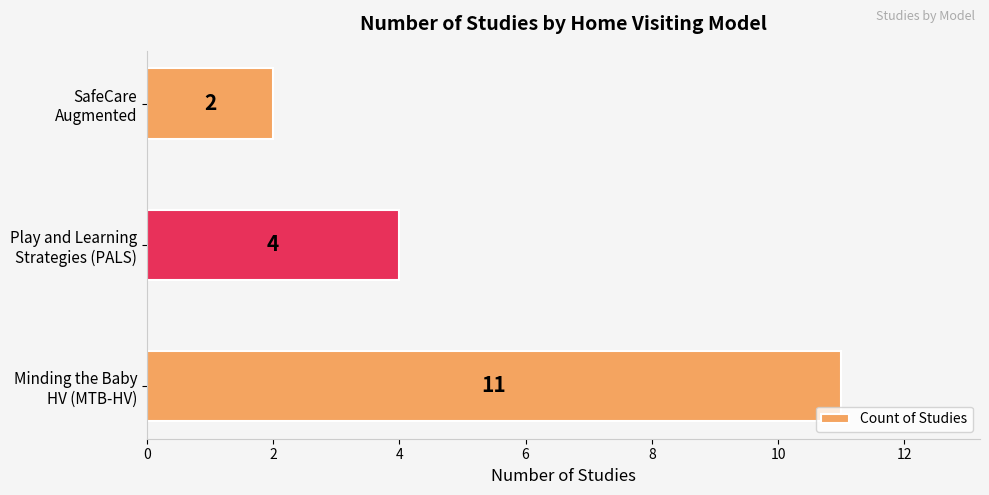

What is the average value?

6